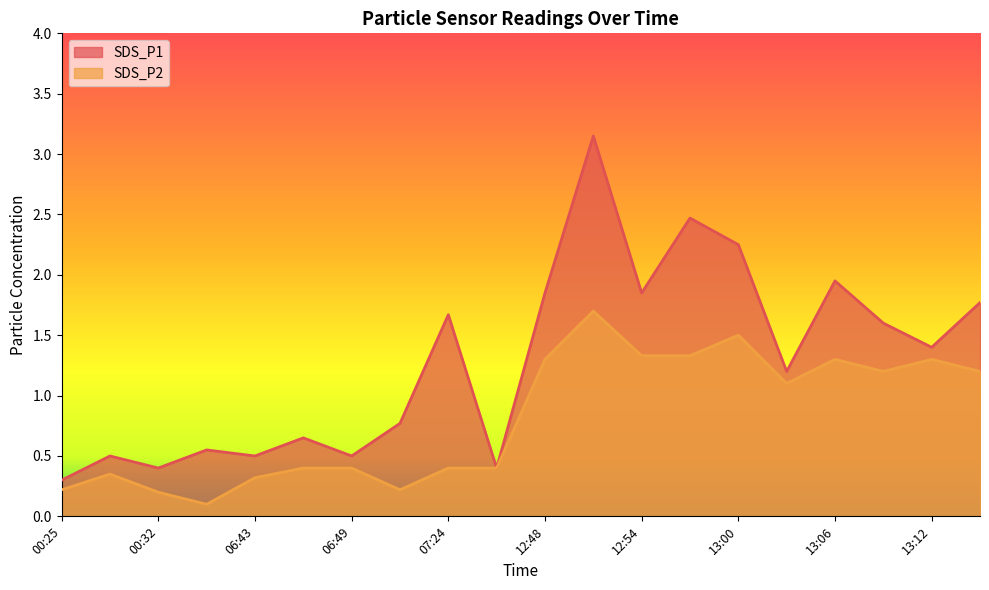

What is the sum of all SDS_P2 values?

16.3